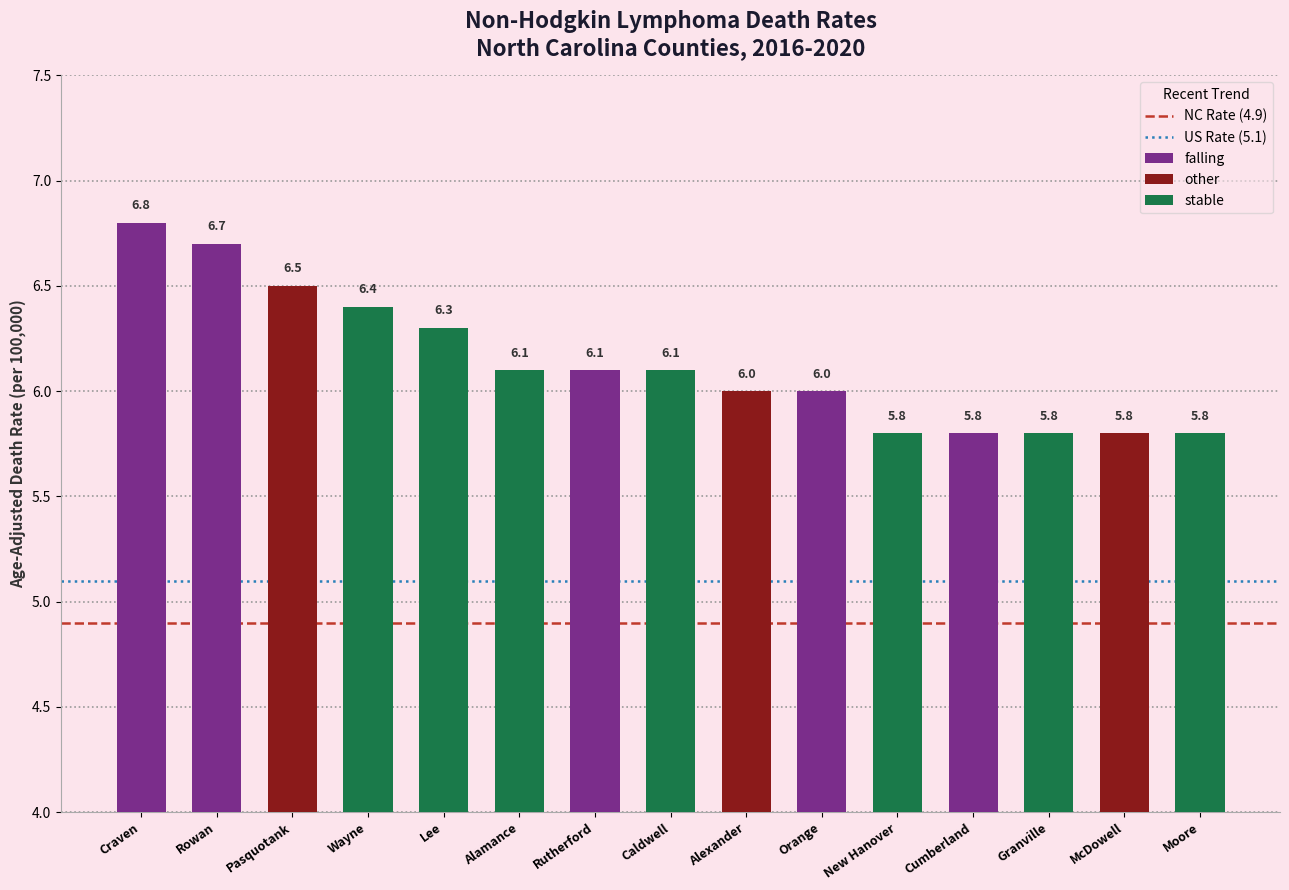

At which label is US Rate (5.1) closest to 5?

Craven